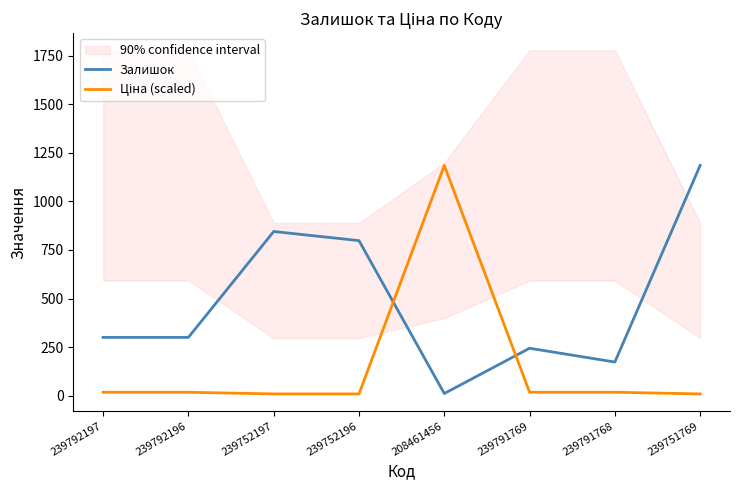

At which category is the sum across all series the highest?

208461456